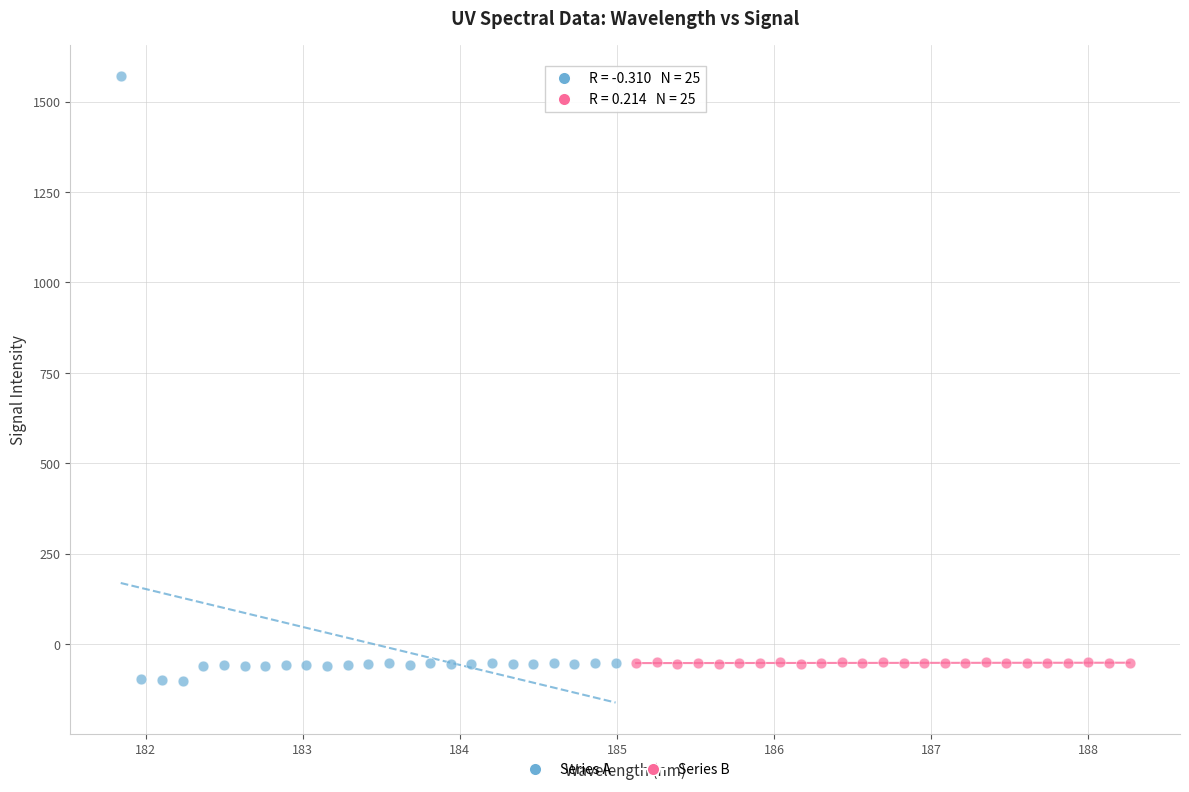

What are all the series names shown in the legend?

Series A, Series B